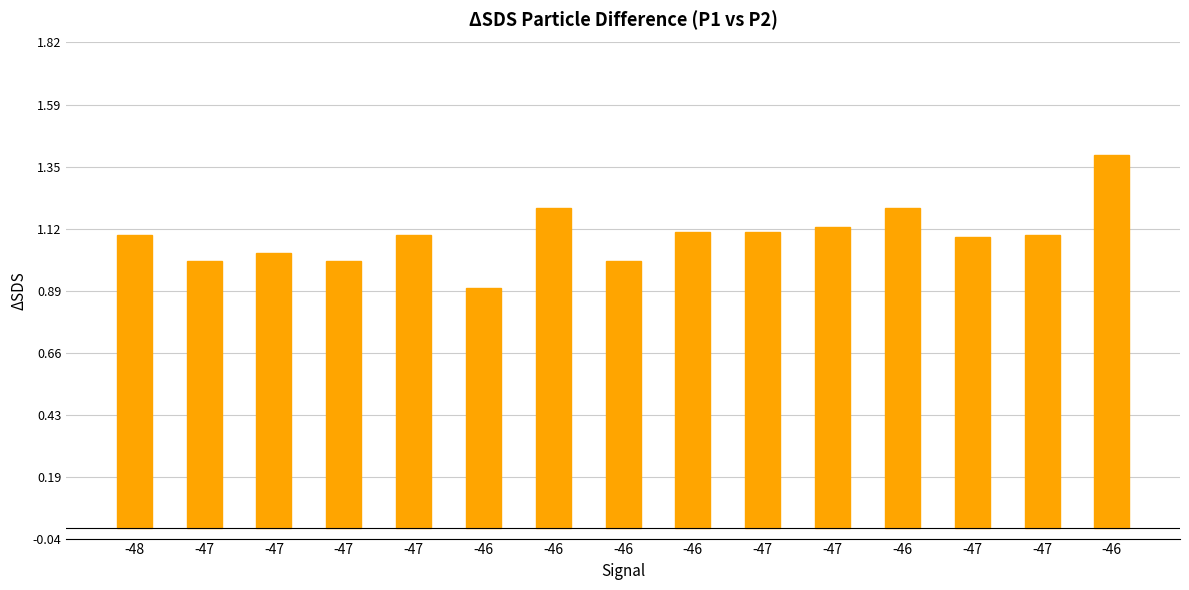

Are the bars horizontal?

No